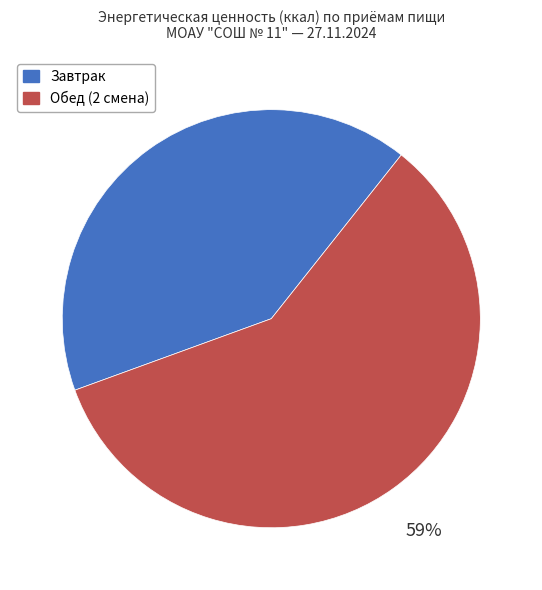

The Завтрак slice represents 48% of the pie. True or false?

False